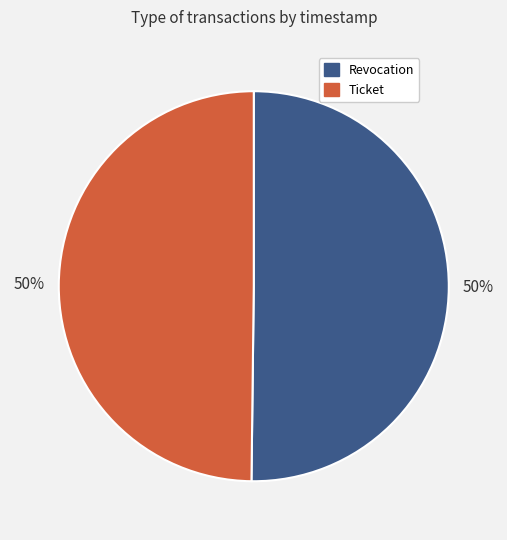

True or false: Ticket accounts for 39% of the total.

False